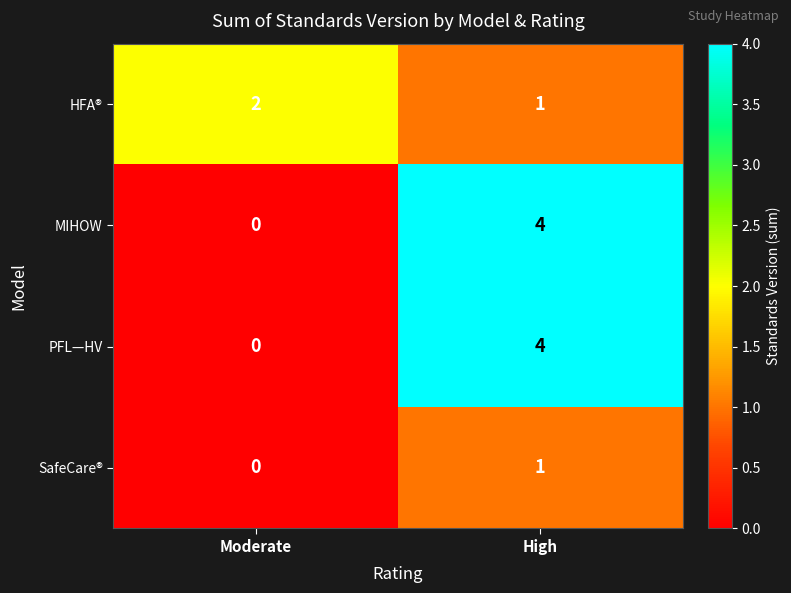

What is the spread (max minus min) of values at High?

3